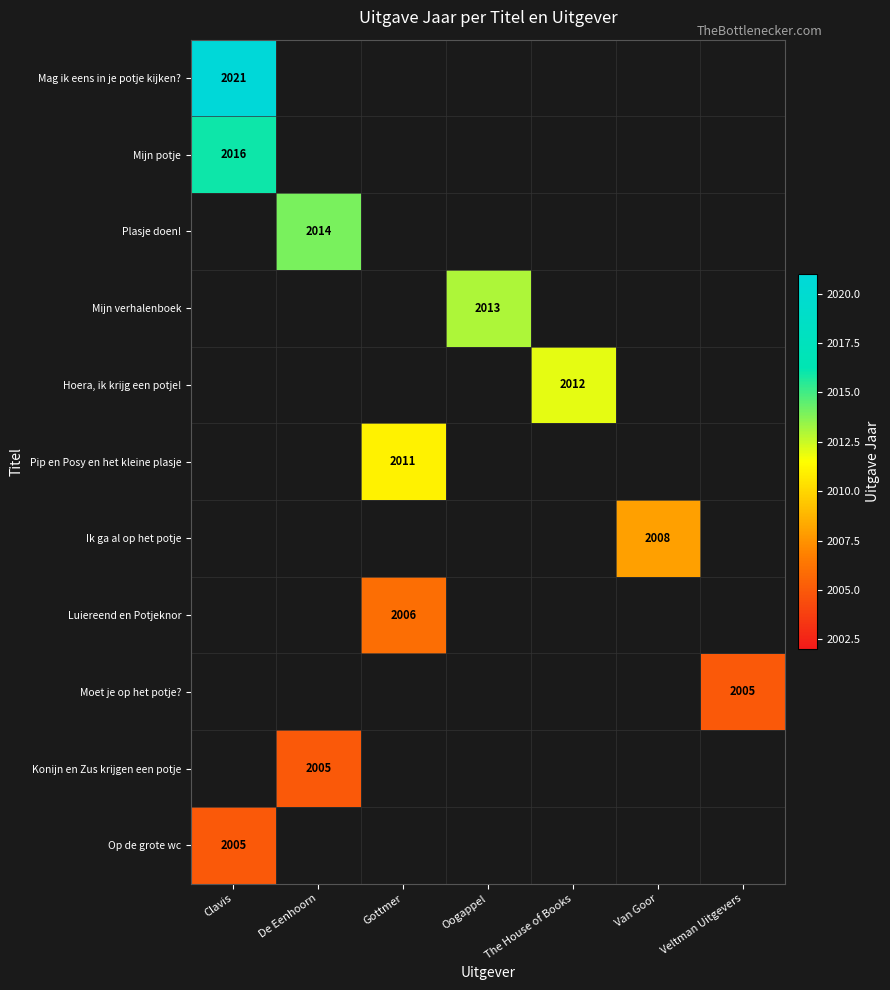

Which has a higher value, The House of Books or De Eenhoorn?

The House of Books